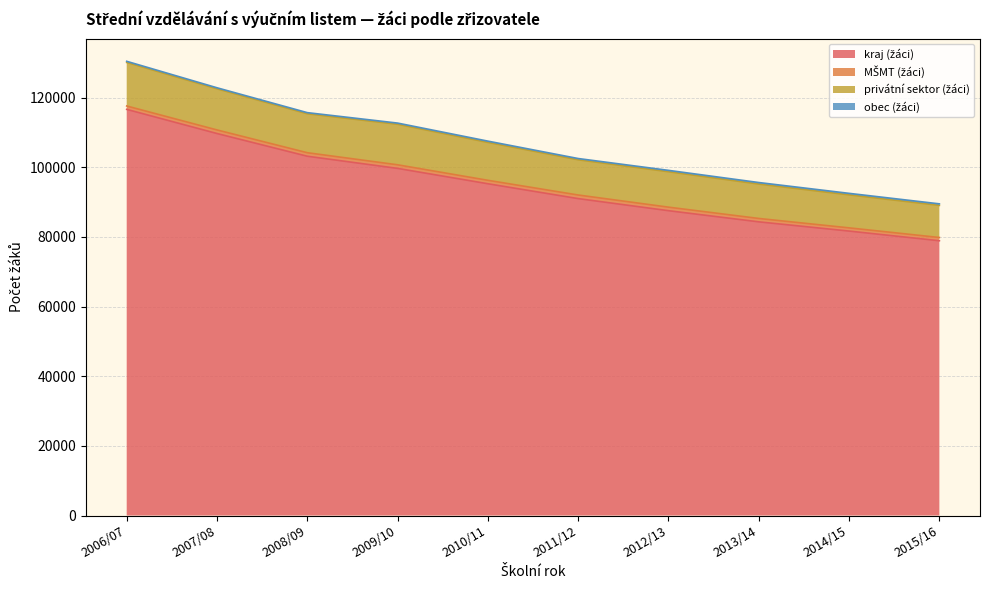

True or false: privátní sektor (žáci) and kraj (žáci) intersect in this chart.

False